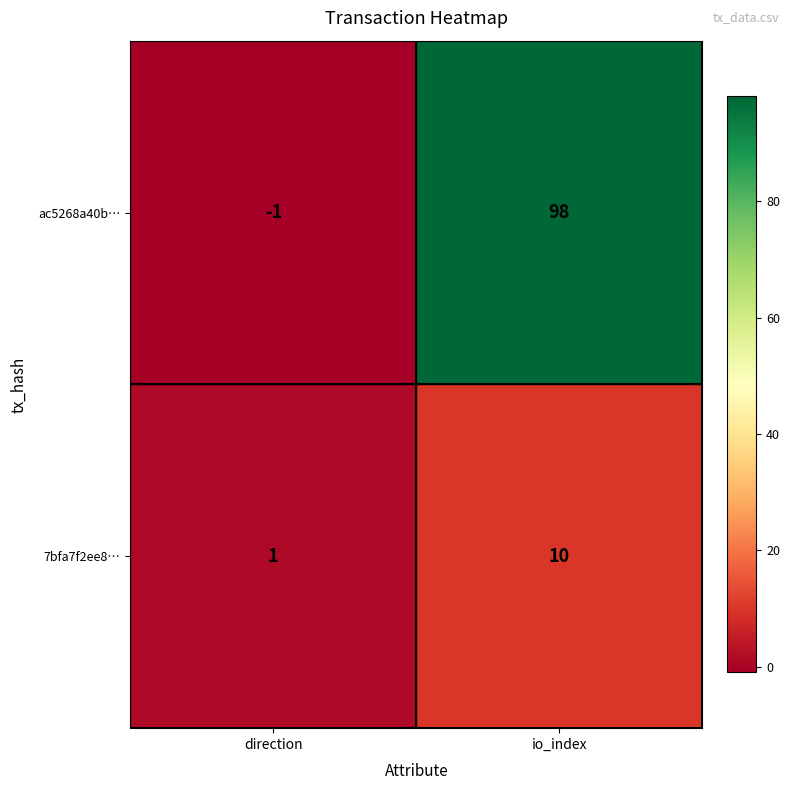

Count the number of categories in the chart.

2